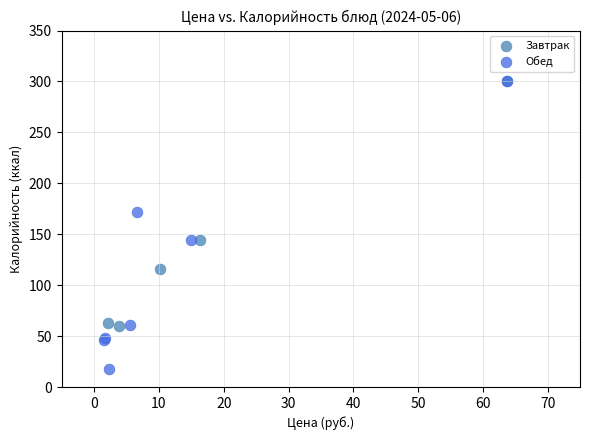

What are all the series names shown in the legend?

Завтрак, Обед